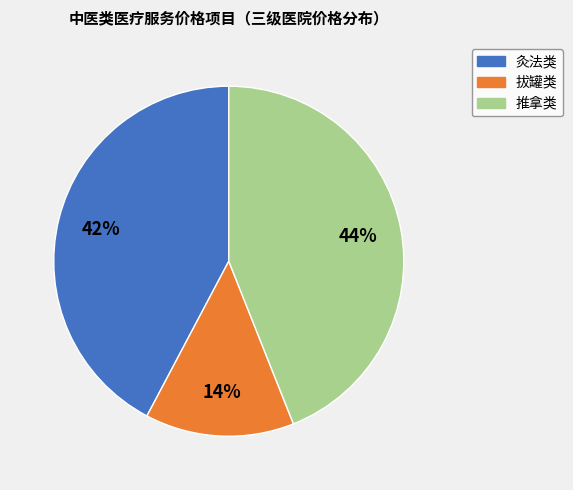

To the nearest percent, what is the difference between the largest and smallest slice percentages?

30%